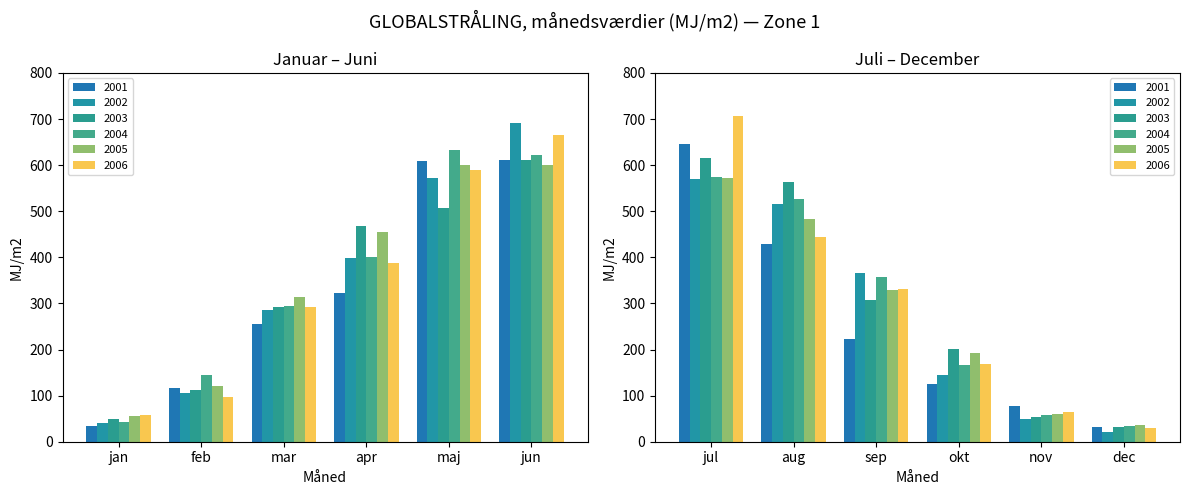

Is it true that 2002 equals 691.6 at jun?

True